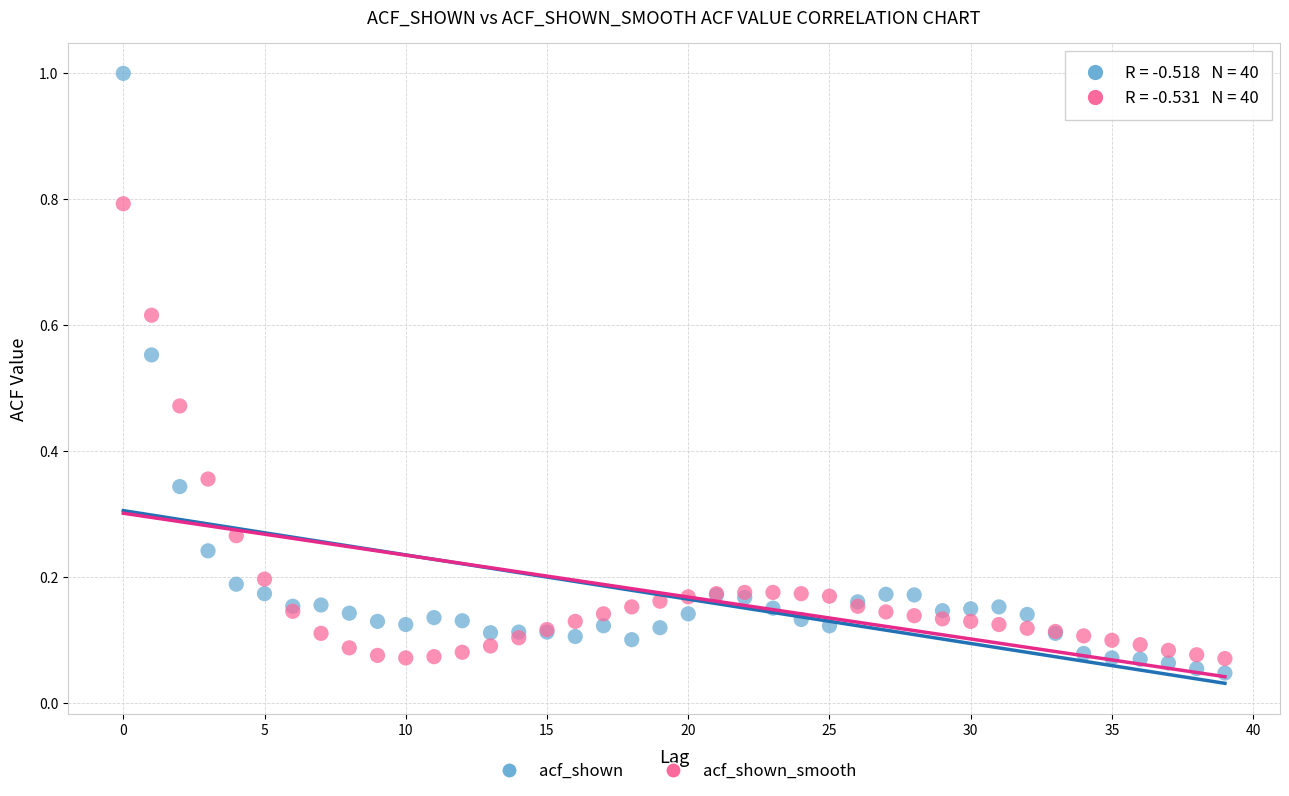

Which series has the widest spread of Y values?

acf_shown